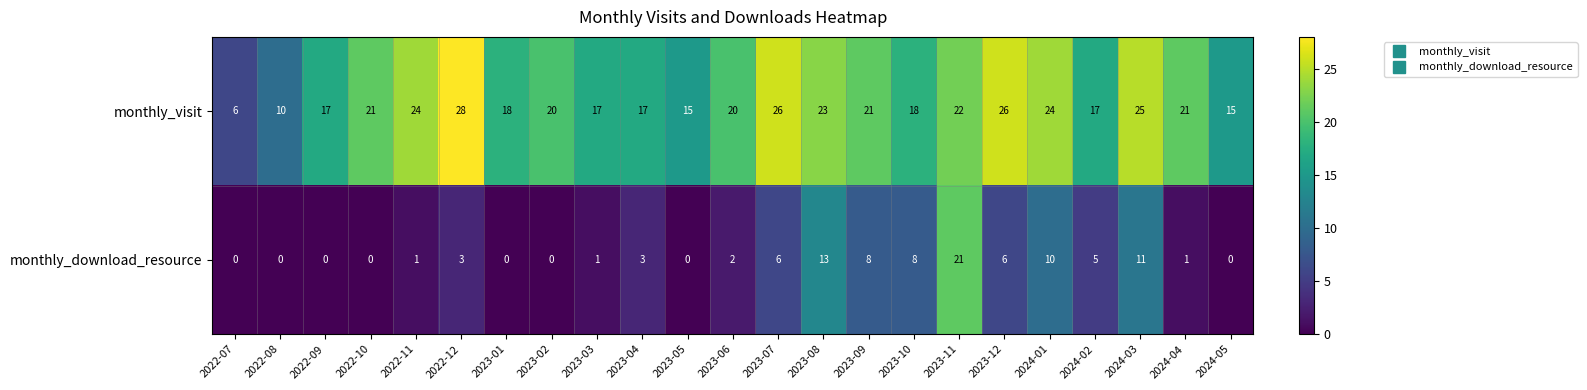

The monthly_visit series shows 27 at 2023-09. True or false?

False